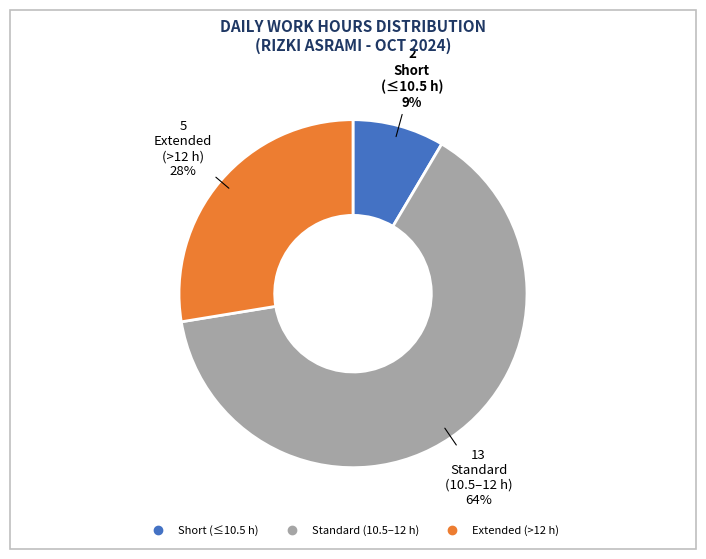

To the nearest percent, what is the average slice percentage?

33%